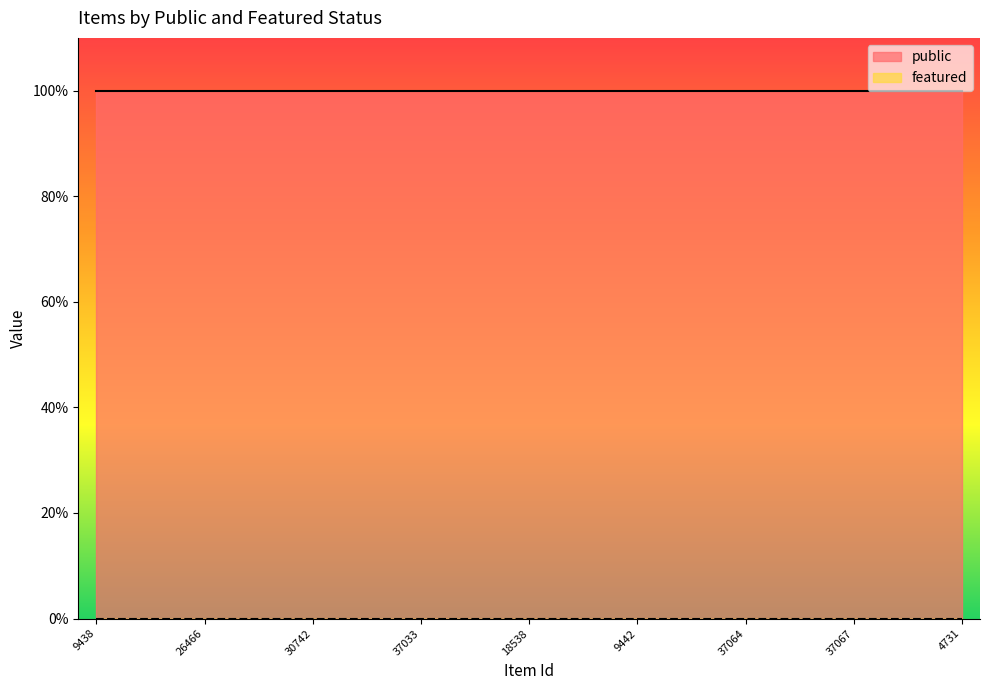

At how many categories does at least one series exceed 0?

25